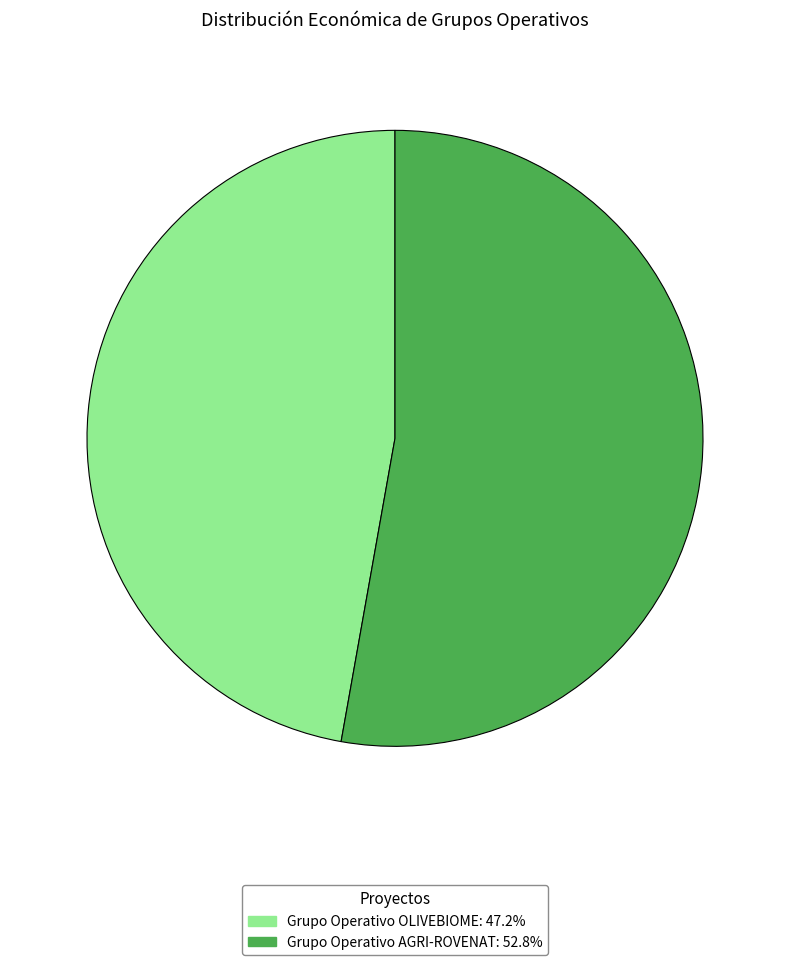

Do Grupo Operativo OLIVEBIOME and Grupo Operativo AGRI-ROVENAT together represent more than half of the pie?

Yes